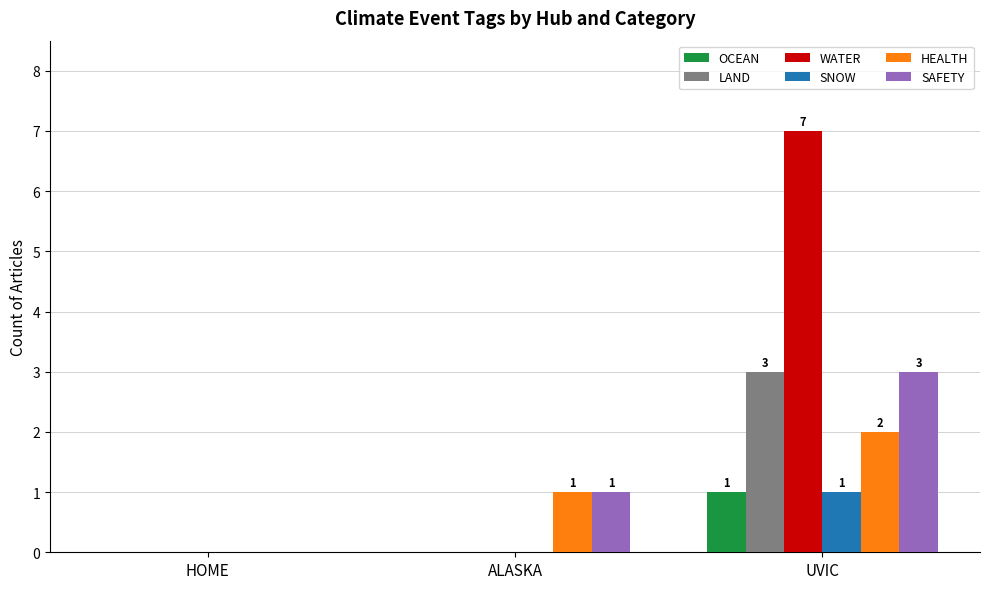

How many data points does each series have?

3